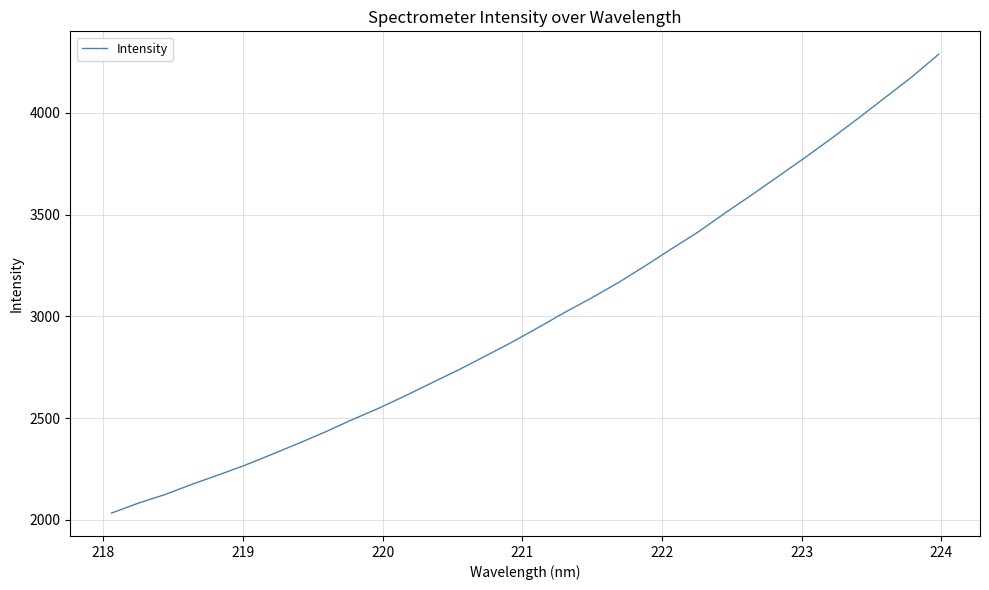

What is the maximum value shown in the chart?

4287.4